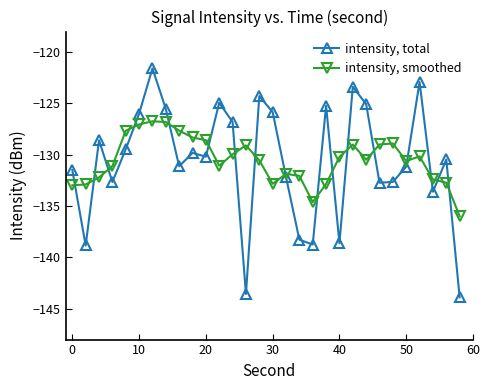

Does the chart have visible grid lines?

No